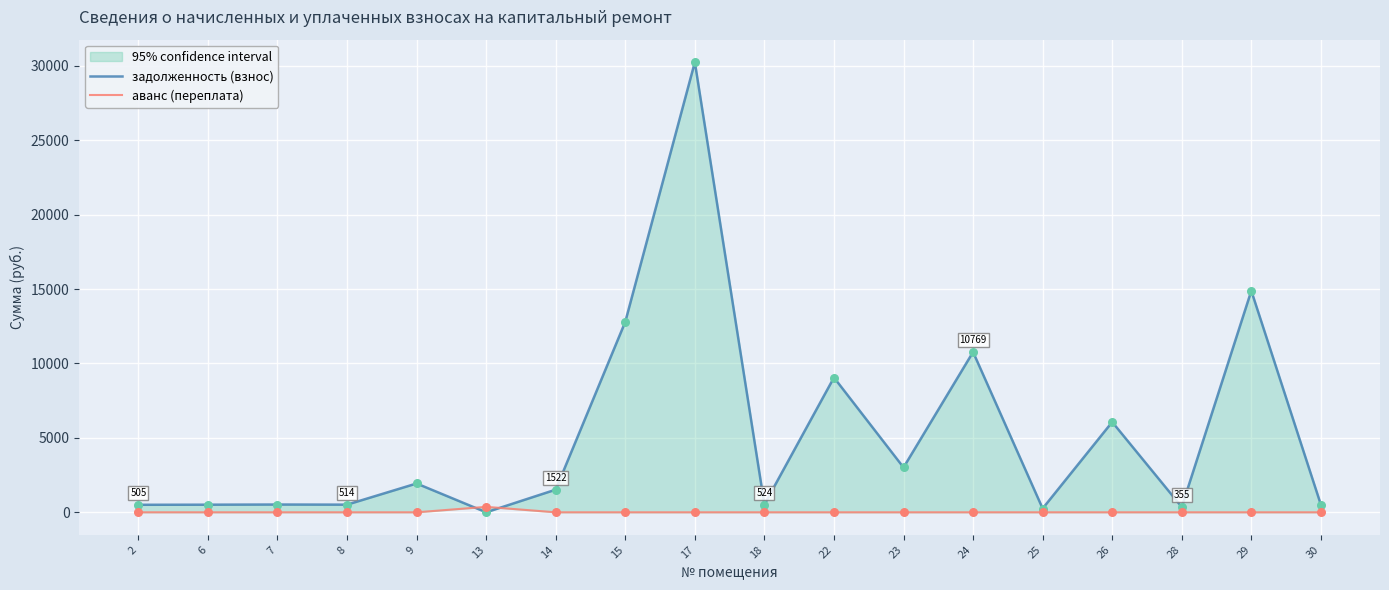

Is the value of аванс (переплата) at 29 greater than the value of задолженность (взнос) at 28?

No